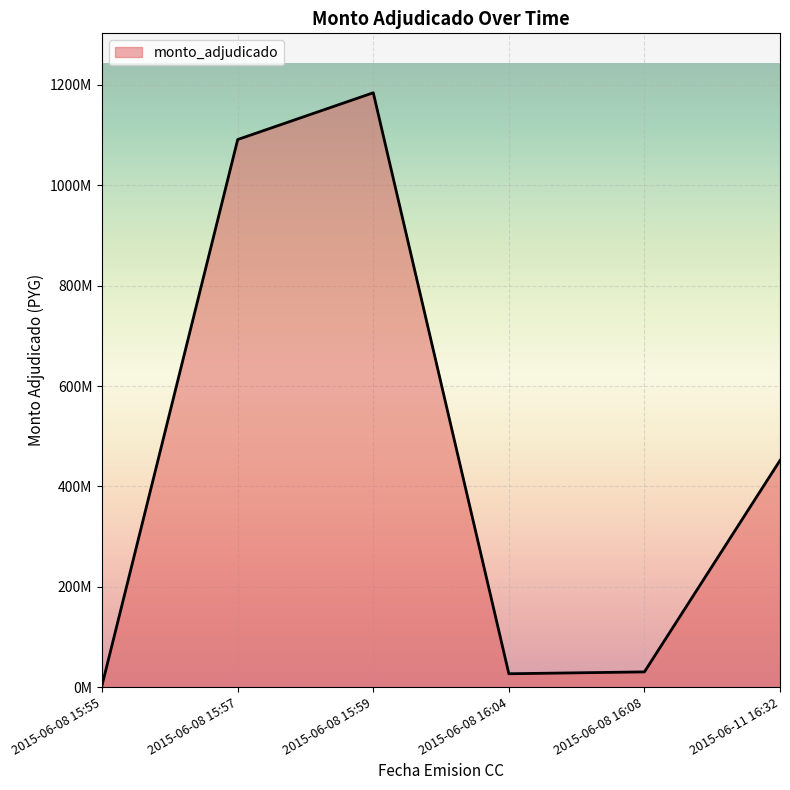

Does the chart display data point markers on the line(s)?

No